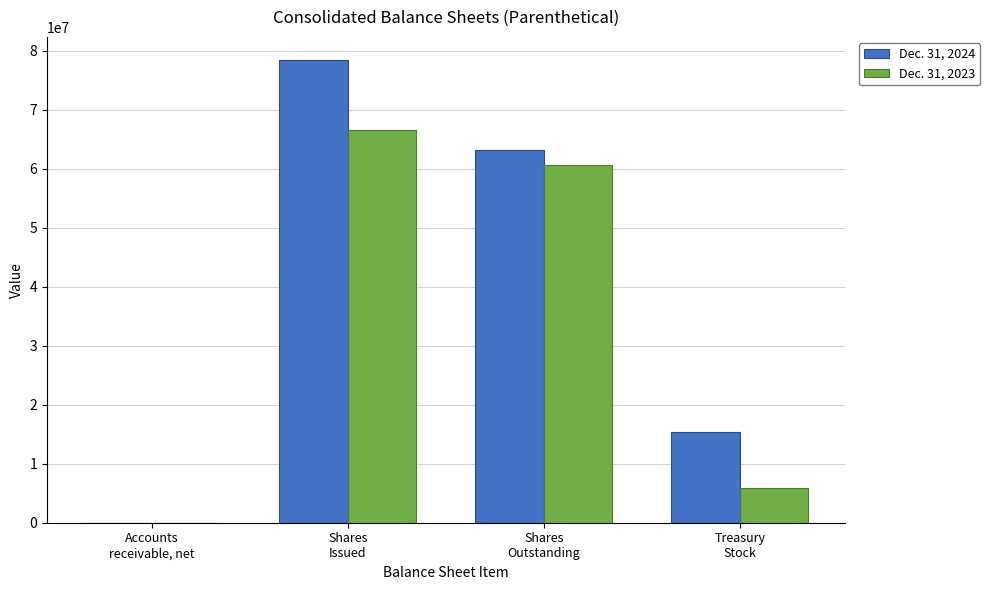

What is the sum of all Dec. 31, 2024 values?

156897302